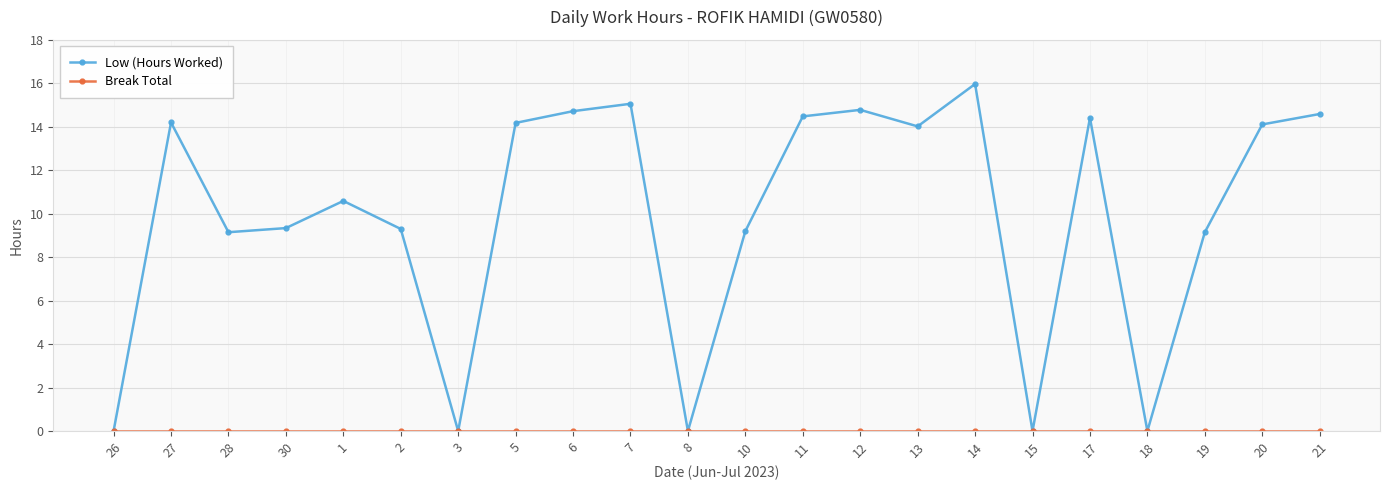

Which series has the widest spread of values?

Low (Hours Worked)